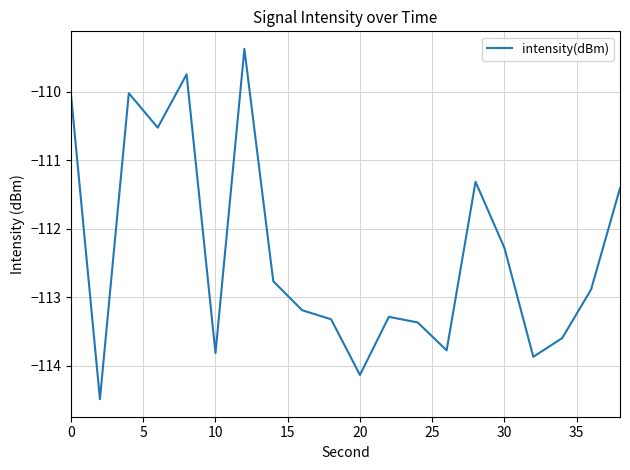

What is the minimum value shown in the chart?

-114.5